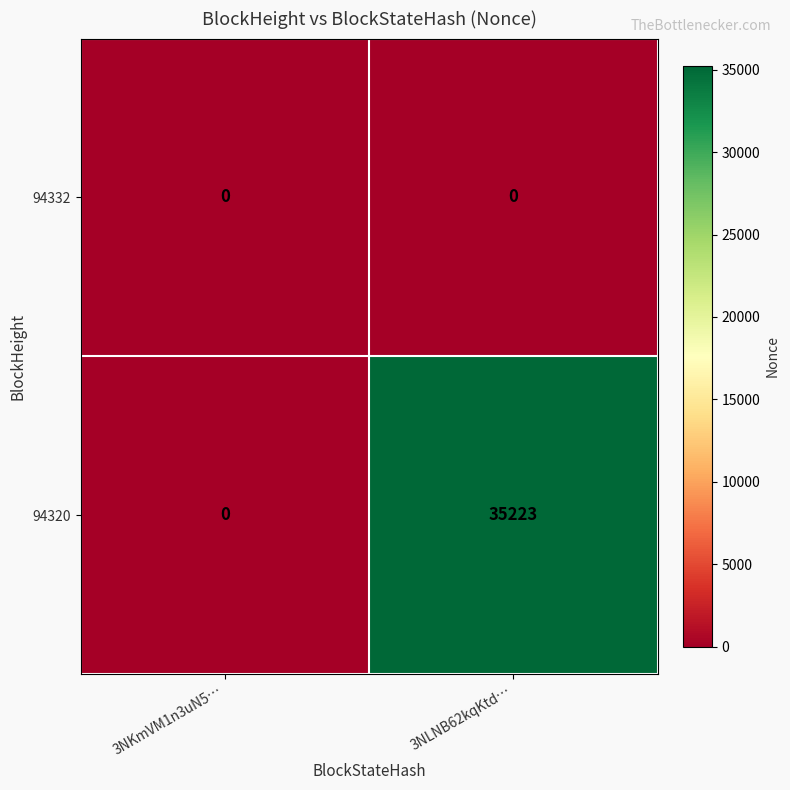

The value of 94320 at 3NKmVM1n3uN5… is 0. True or false?

True